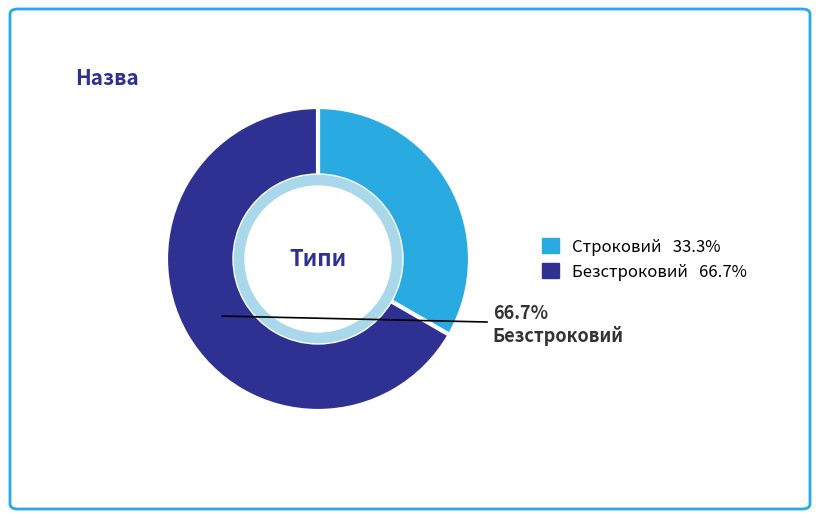

Is there any slice that represents more than half of the pie?

Yes